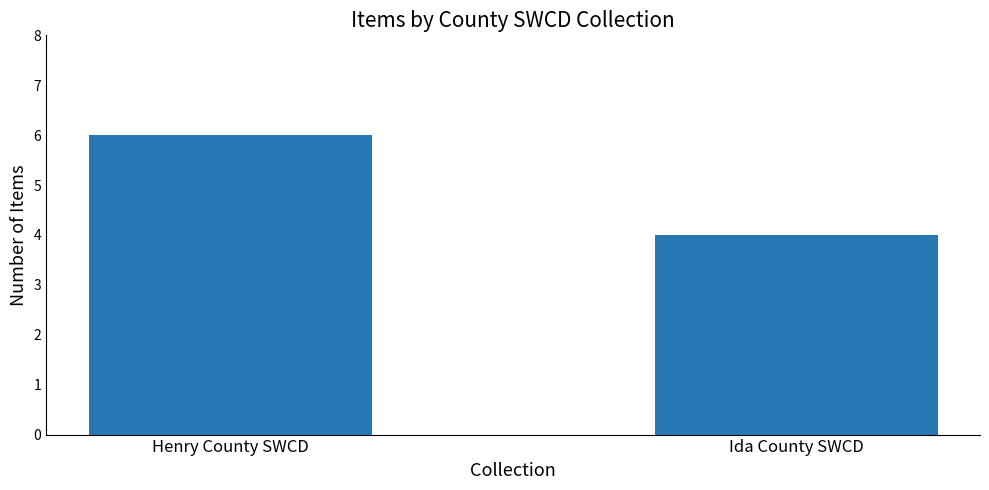

Reading left to right, what are all the values shown in this chart?

Henry County SWCD=6	Ida County SWCD=4